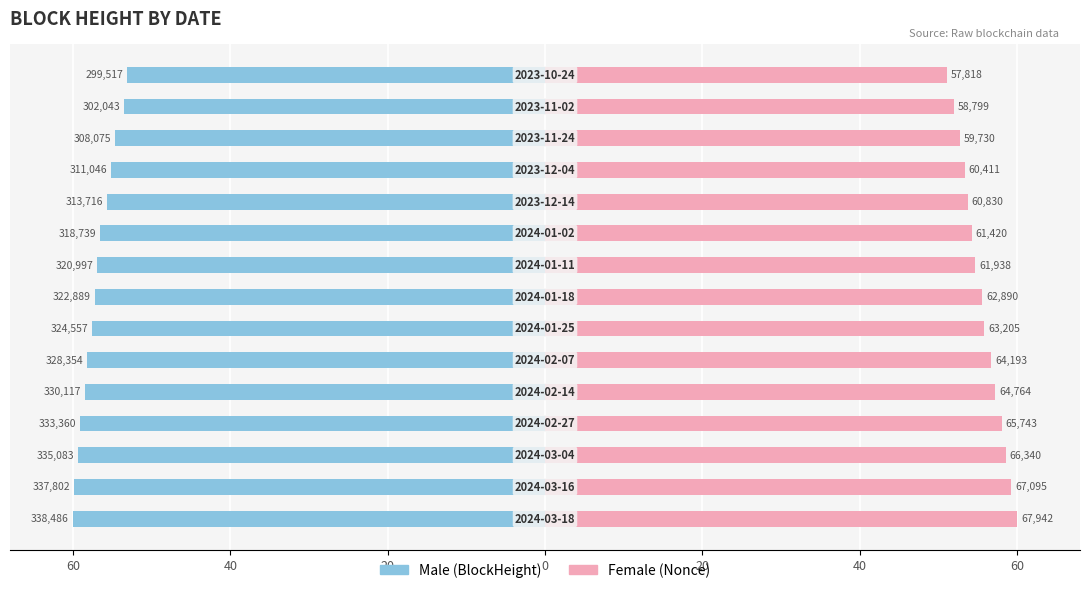

What is the lowest value of the Male series?

-60.0